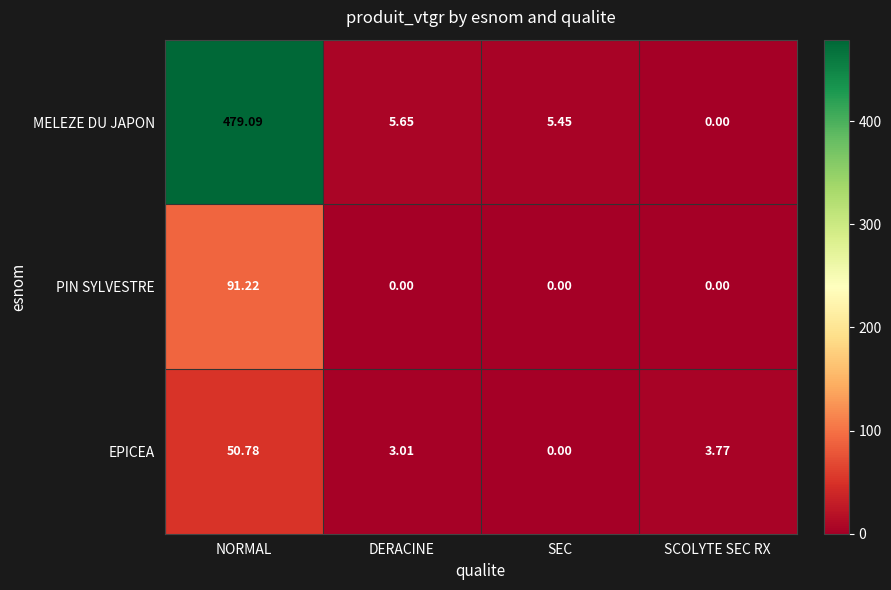

At which category is the sum across all series the highest?

NORMAL